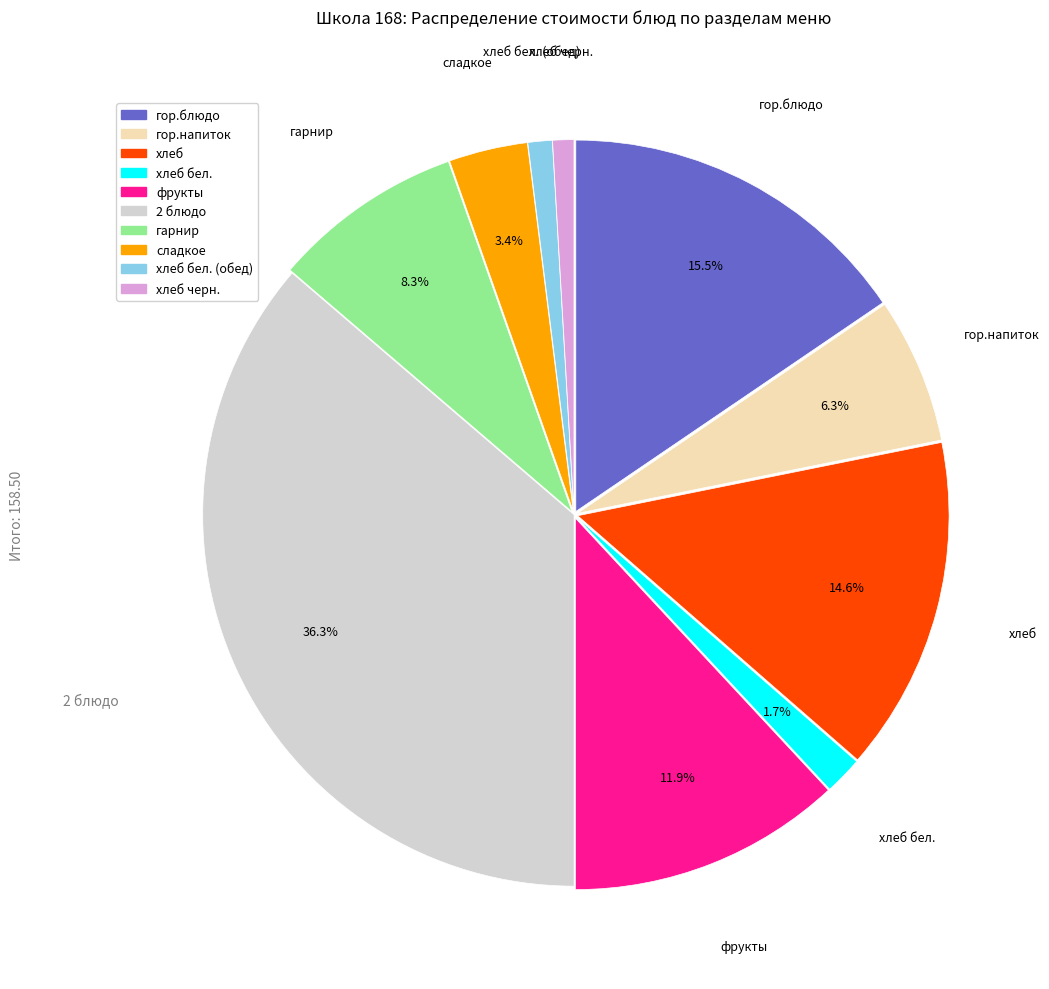

Is there a majority slice in this chart?

No